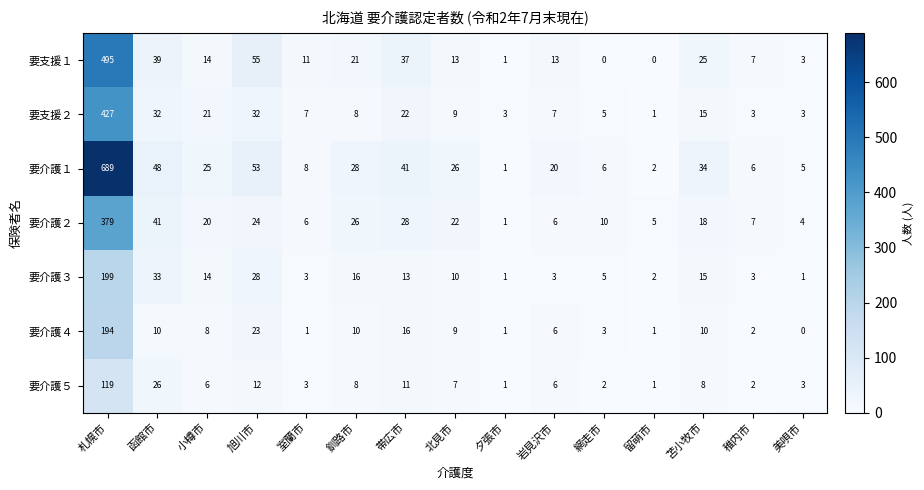

Rank the series by their maximum value, from highest to lowest.

要介護１, 要支援１, 要支援２, 要介護２, 要介護３, 要介護４, 要介護５